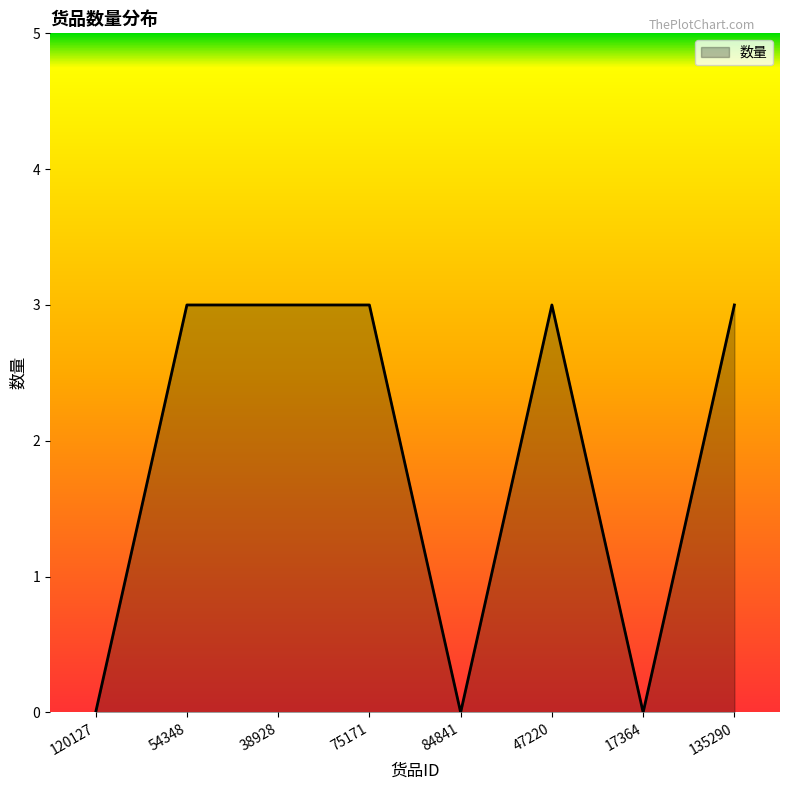

What is the change in value from 47220 to 17364?

-3